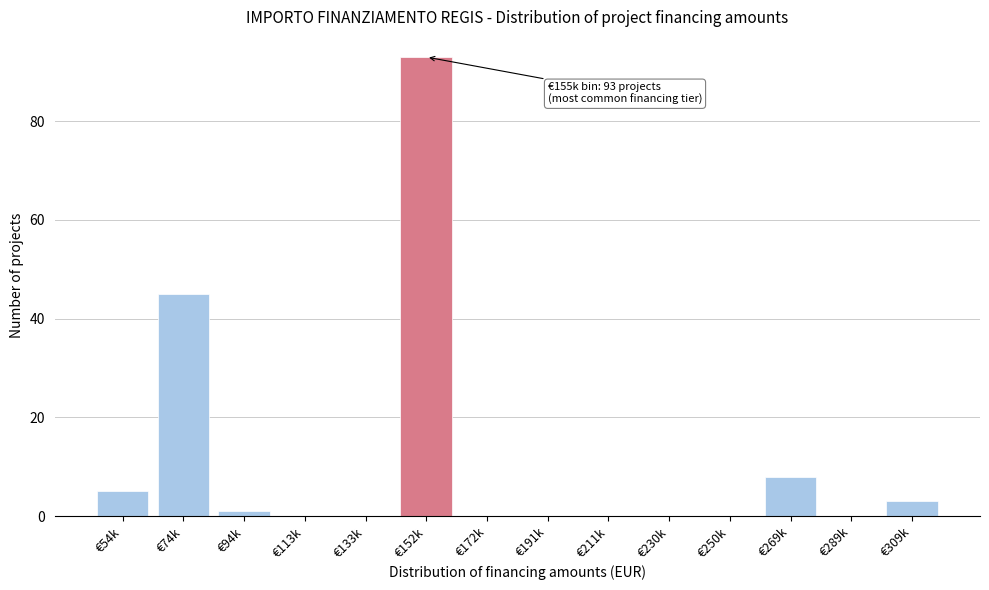

Reading left to right, list all the values displayed in this chart.

€54k=5	€74k=45	€94k=1	€113k=0	€133k=0	€152k=93	€172k=0	€191k=0	€211k=0	€230k=0	€250k=0	€269k=8	€289k=0	€309k=3